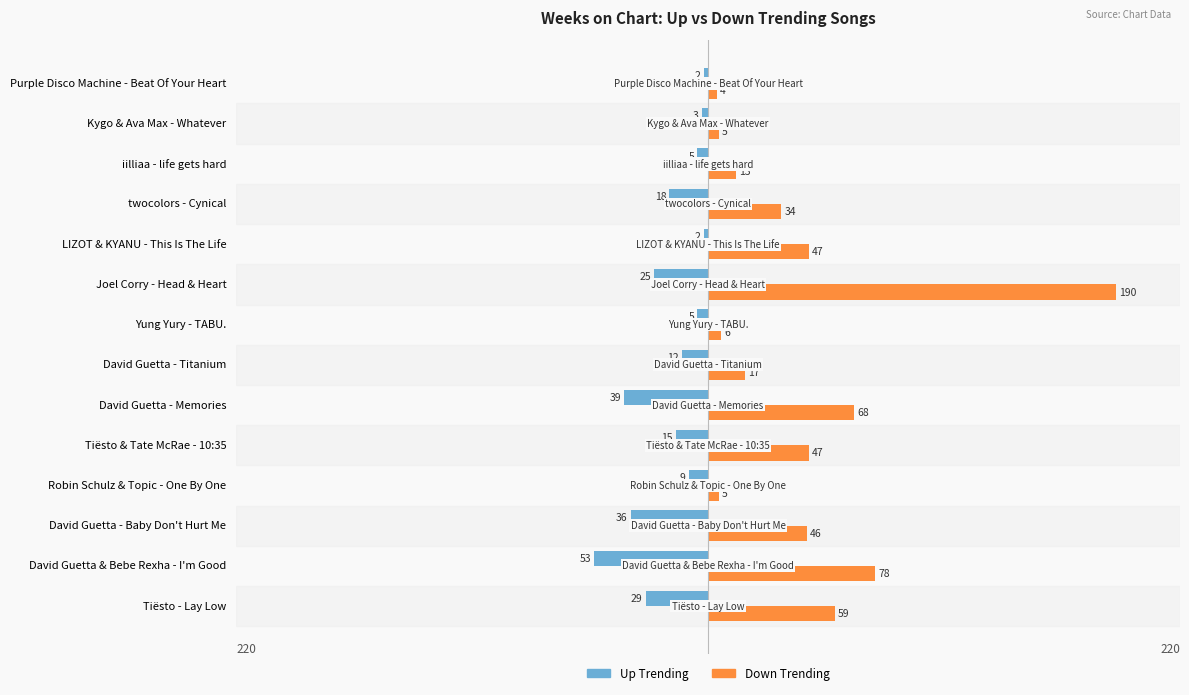

Where is Down Trending nearest to the value 97?

David Guetta & Bebe Rexha - I'm Good